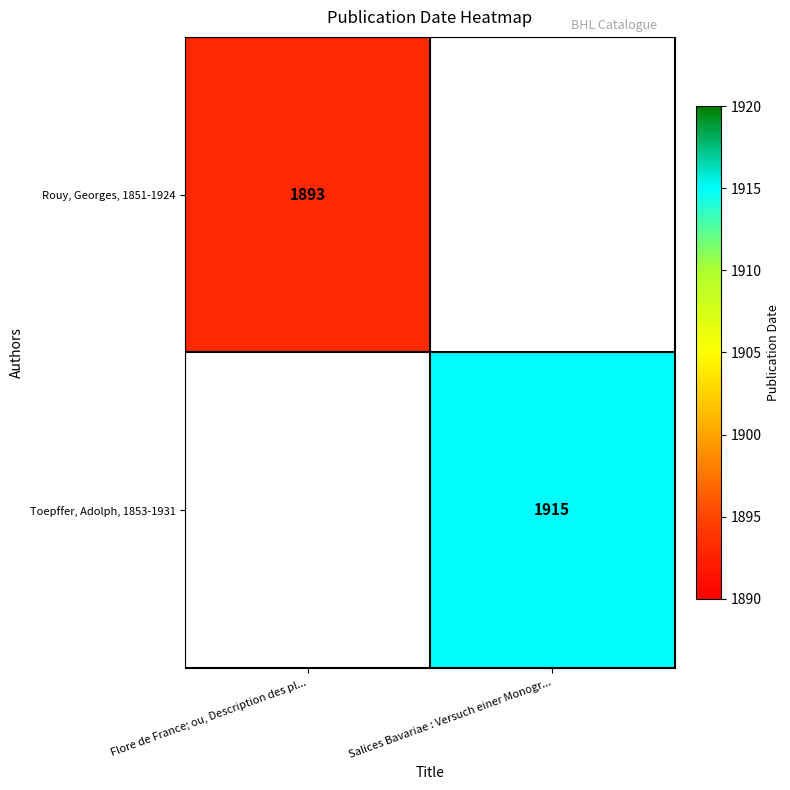

True or false: Toepffer, Adolph, 1853-1931 has a value of 2802 at Salices Bavariae : Versuch einer Monogr....

False